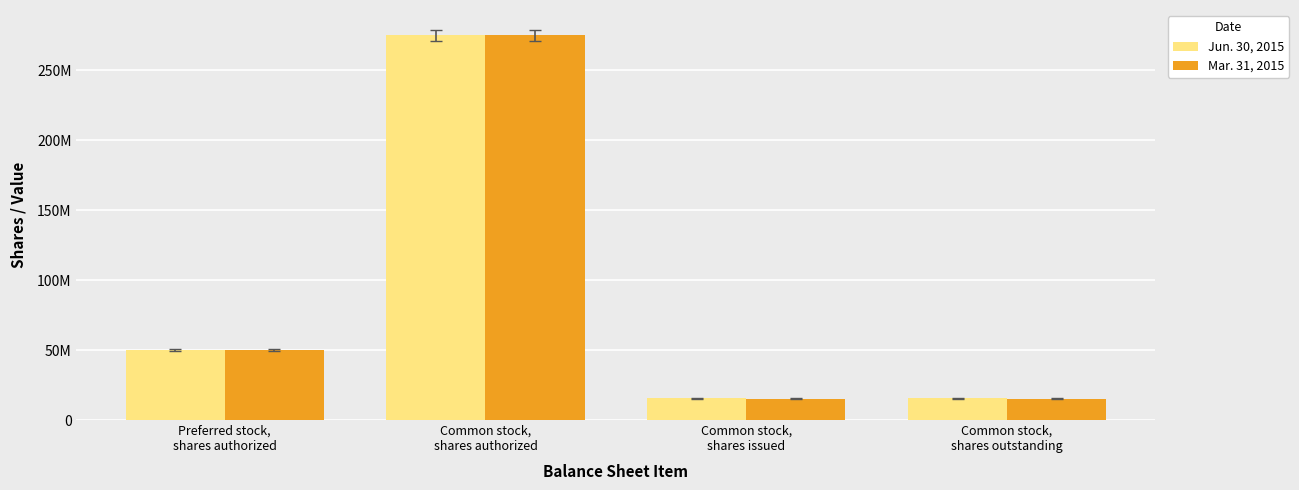

What are all the series names shown in the legend?

Jun. 30, 2015, Mar. 31, 2015